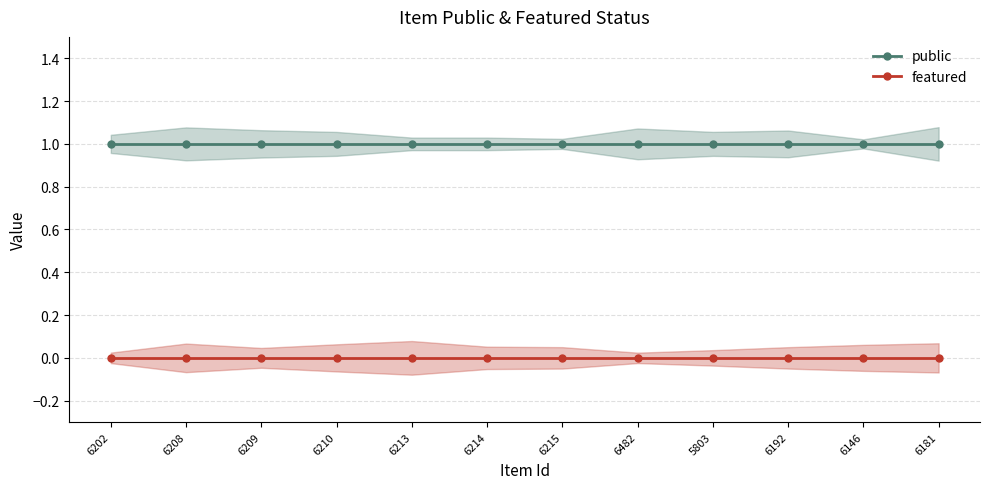

Is the value of public at 6181 greater than the value of featured at 6214?

Yes